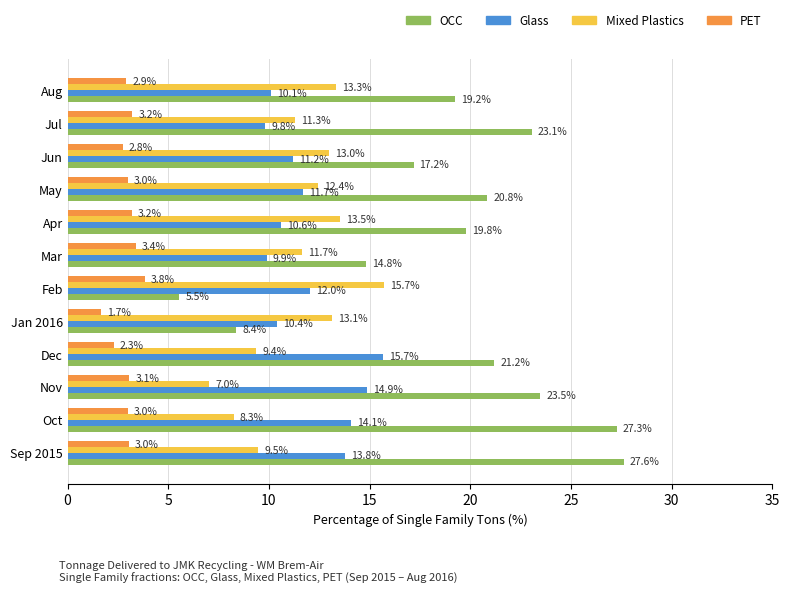

What is the average value of the Mixed Plastics series?

11.5